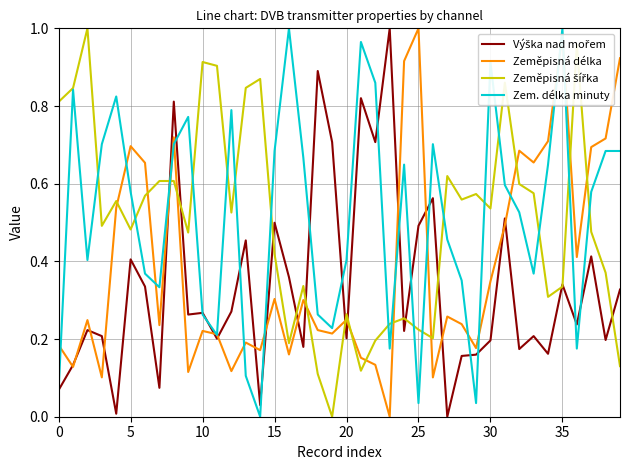

At how many categories does at least one series exceed 0?

40